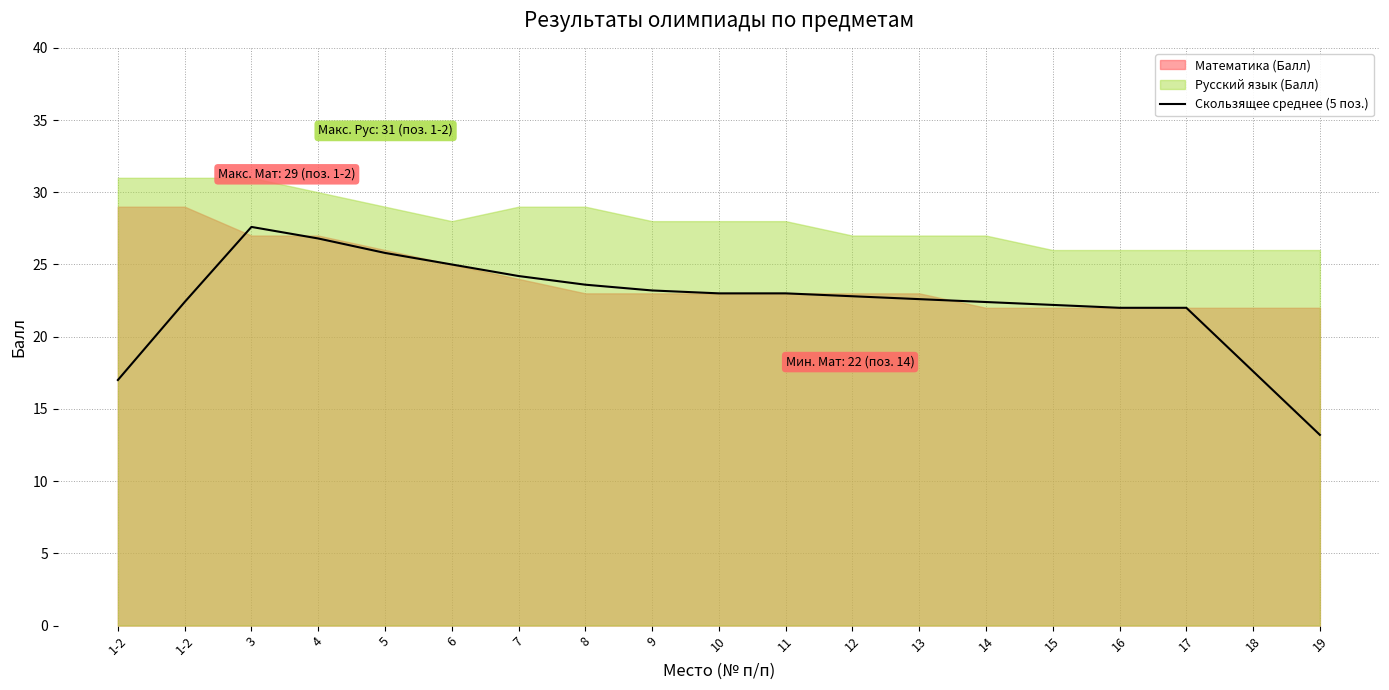

Count the number of values greater than 22.

14